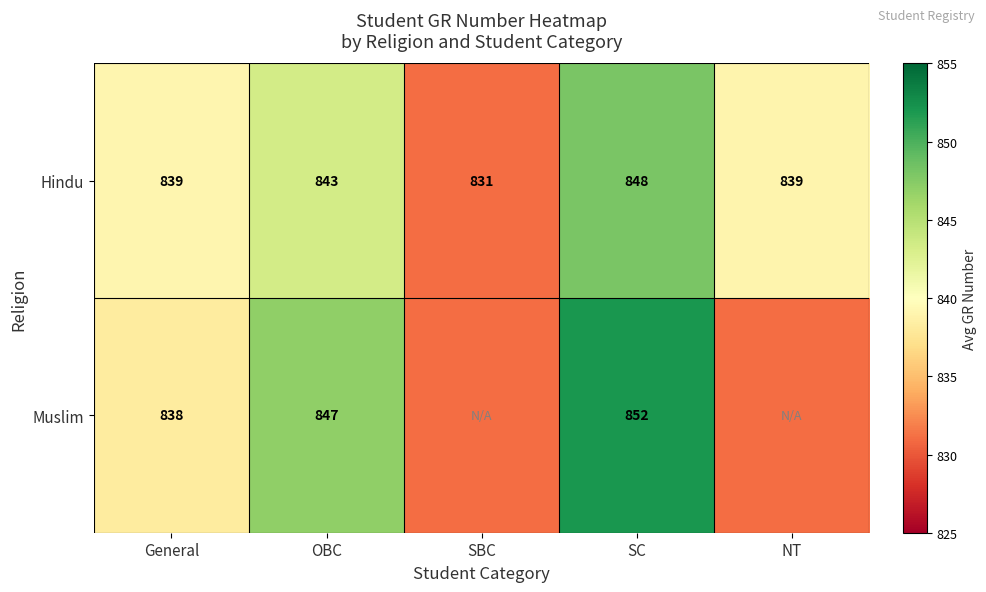

What is the maximum value for Hindu?

848